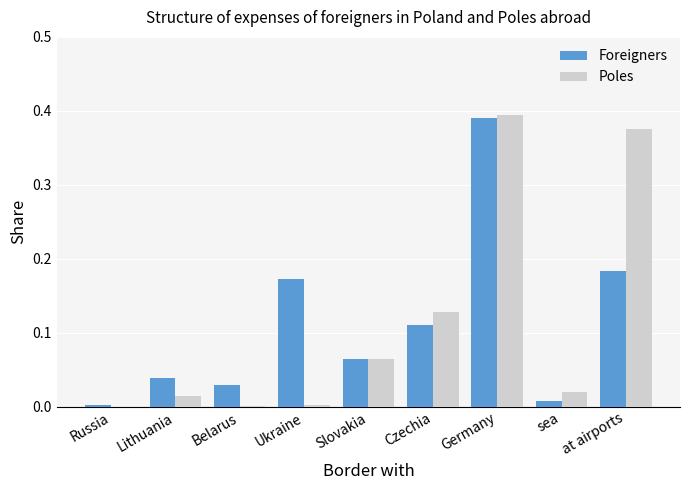

Is the value of Poles at at airports greater than the value of Foreigners at Belarus?

Yes